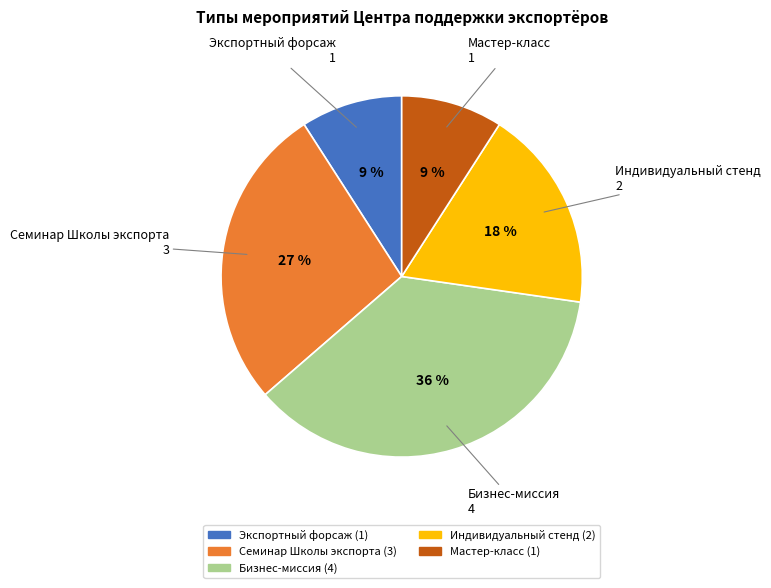

Which has a higher value, Экспортный форсаж or Индивидуальный стенд?

Индивидуальный стенд